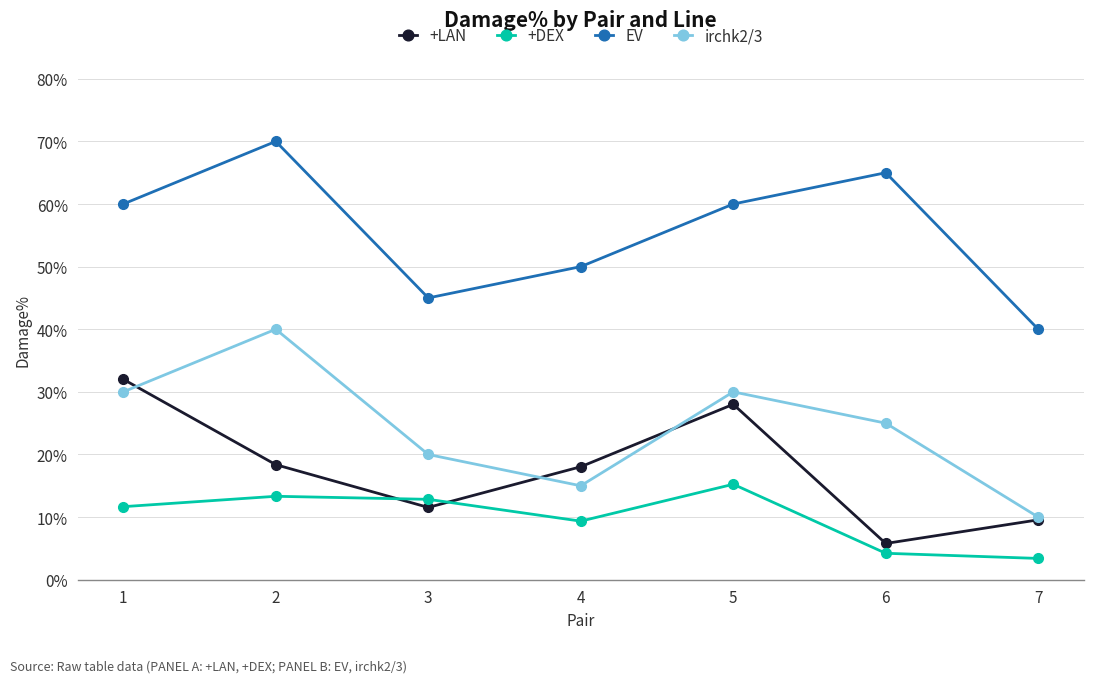

Reading left to right, list all the values displayed in this chart.

+LAN: 1=32.0	2=18.4	3=11.5	4=18.0	5=28.0	6=5.8	7=9.6
+DEX: 1=11.7	2=13.3	3=12.8	4=9.4	5=15.2	6=4.2	7=3.4
EV: 1=60.0	2=70.0	3=45.0	4=50.0	5=60.0	6=65.0	7=40.0
irchk2/3: 1=30.0	2=40.0	3=20.0	4=15.0	5=30.0	6=25.0	7=10.0